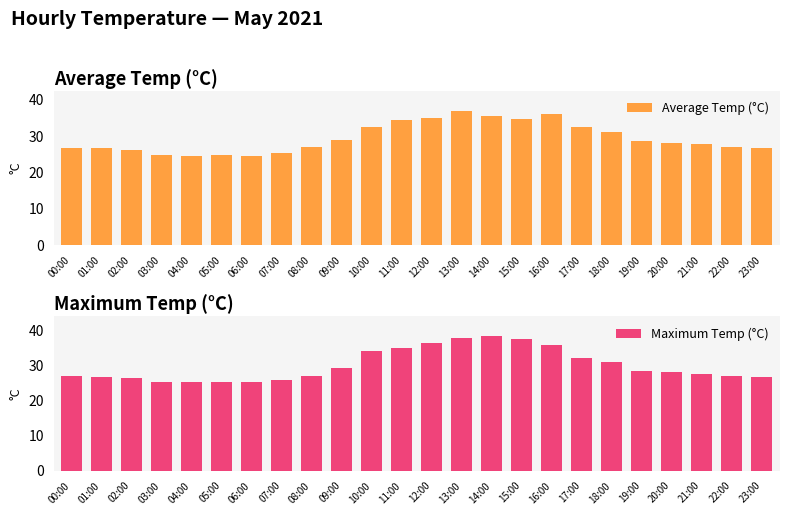

At how many categories does at least one series exceed 32?

8